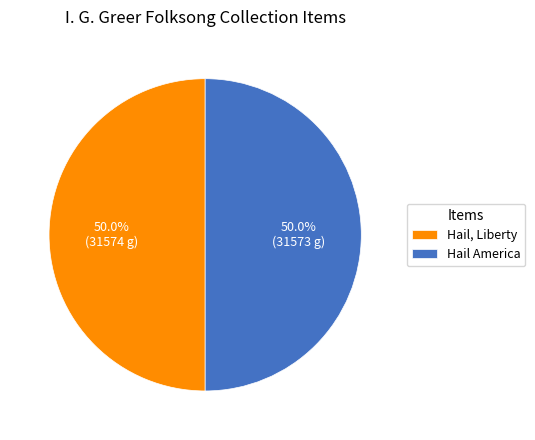

How many segments does this pie chart have?

2